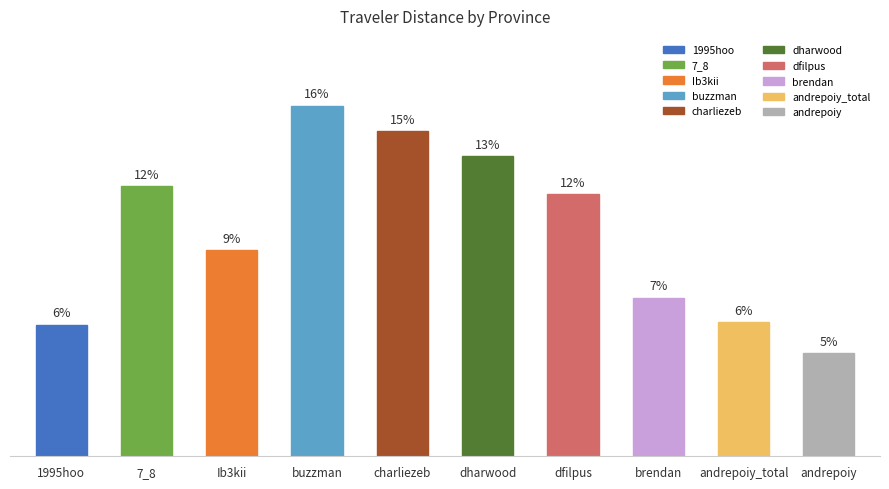

Which has a higher value, dfilpus or buzzman?

buzzman